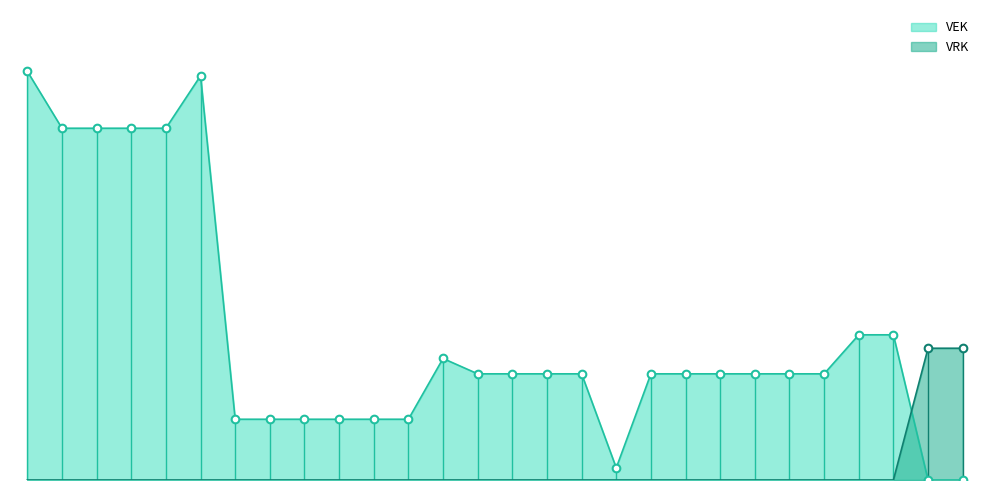

Is the value of VRK at 2020 uitvoering greater than the value of VEK at 2021 Opmaak goedgekeurd?

No